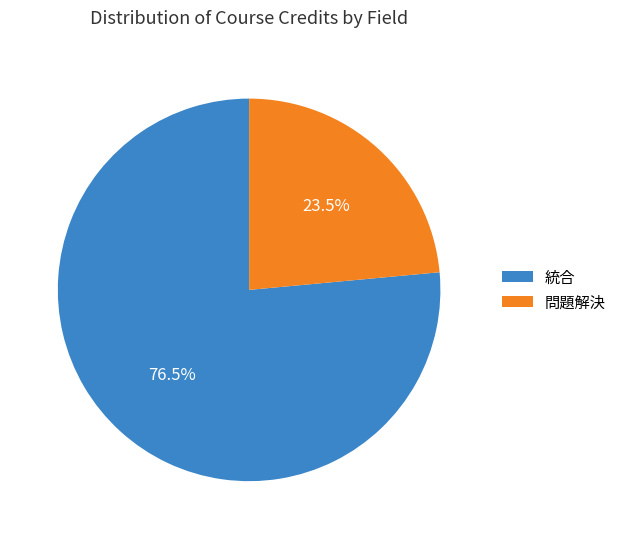

What is the smallest slice in the pie chart?

問題解決